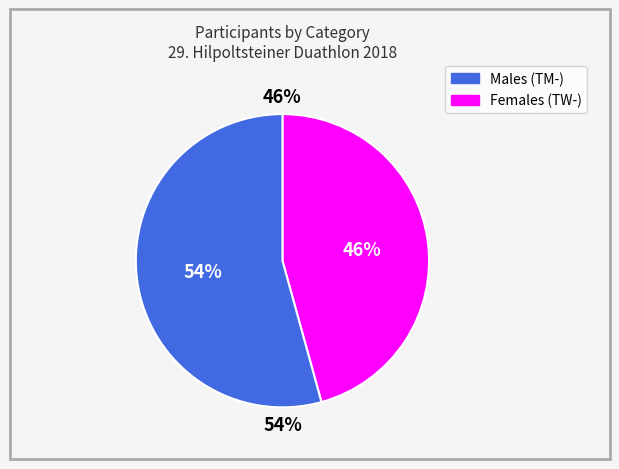

Is there any slice that represents more than half of the pie?

Yes